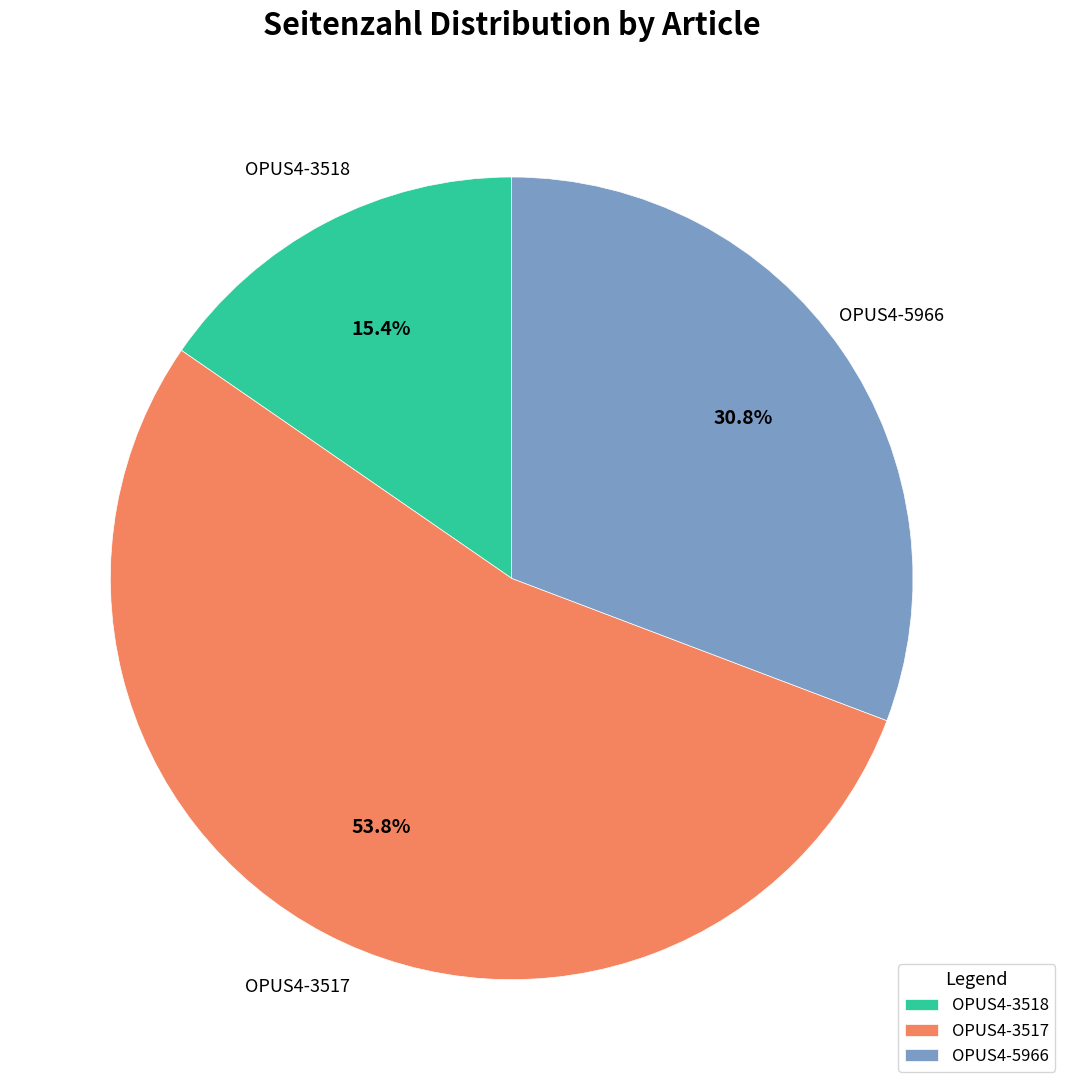

To the nearest percent, what is the average slice percentage?

33%